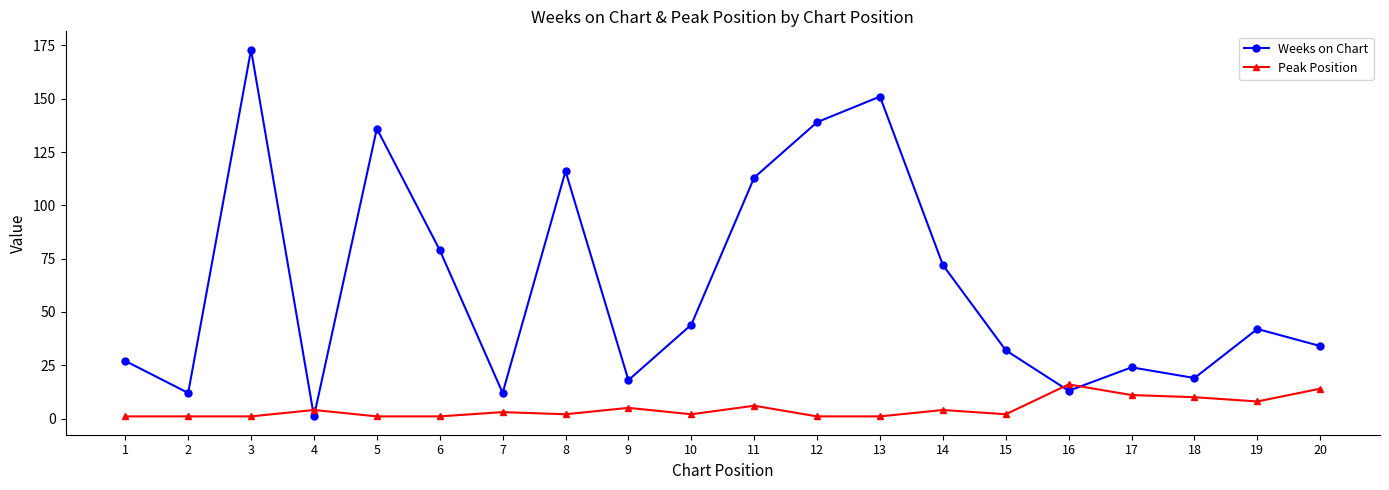

At which category does Weeks on Chart reach its first local peak?

3